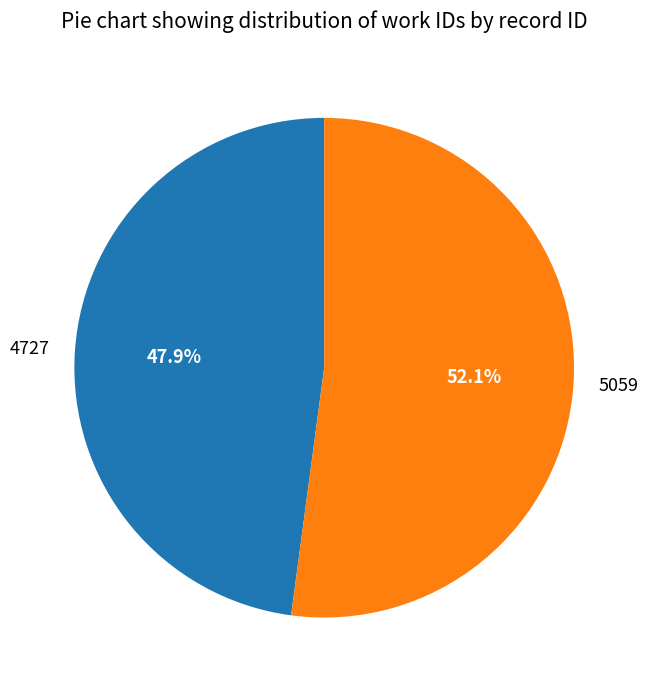

Count the number of slices in the pie.

2